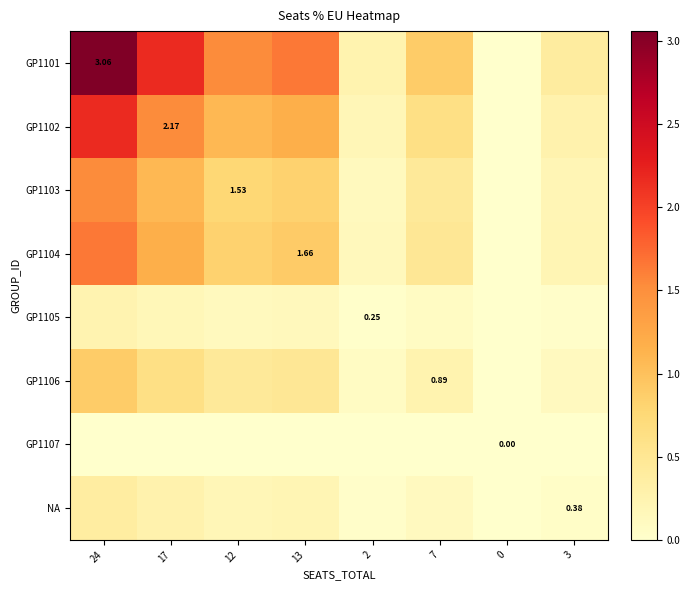

At which category is the sum across all series the highest?

24